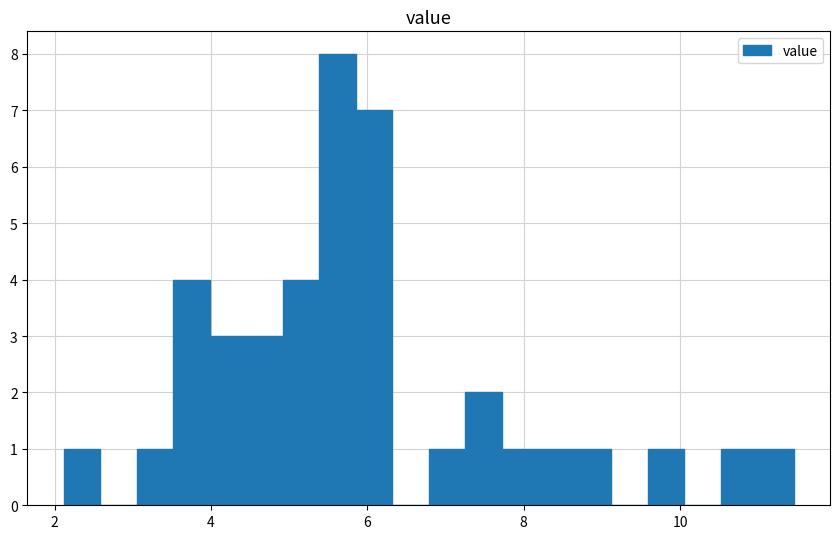

Read against the x-axis, roughly where is the centre of the tallest bar?

5.6